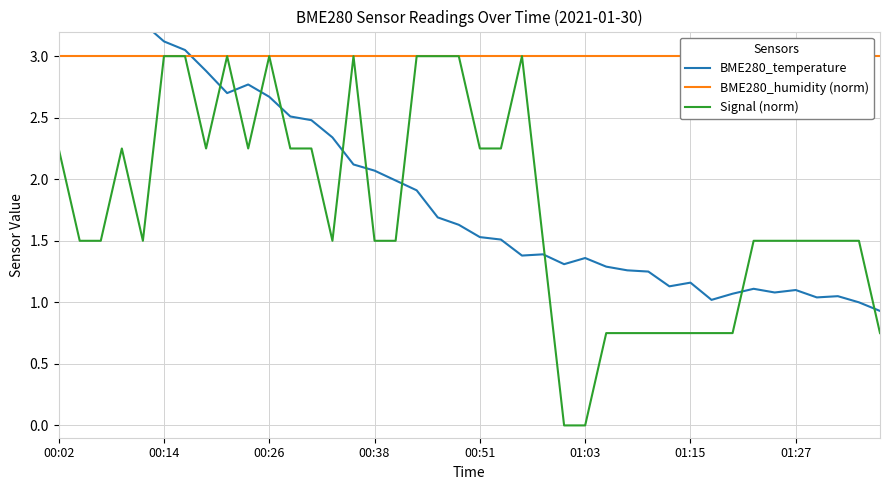

What is the total value across all series at 00:51?

6.8